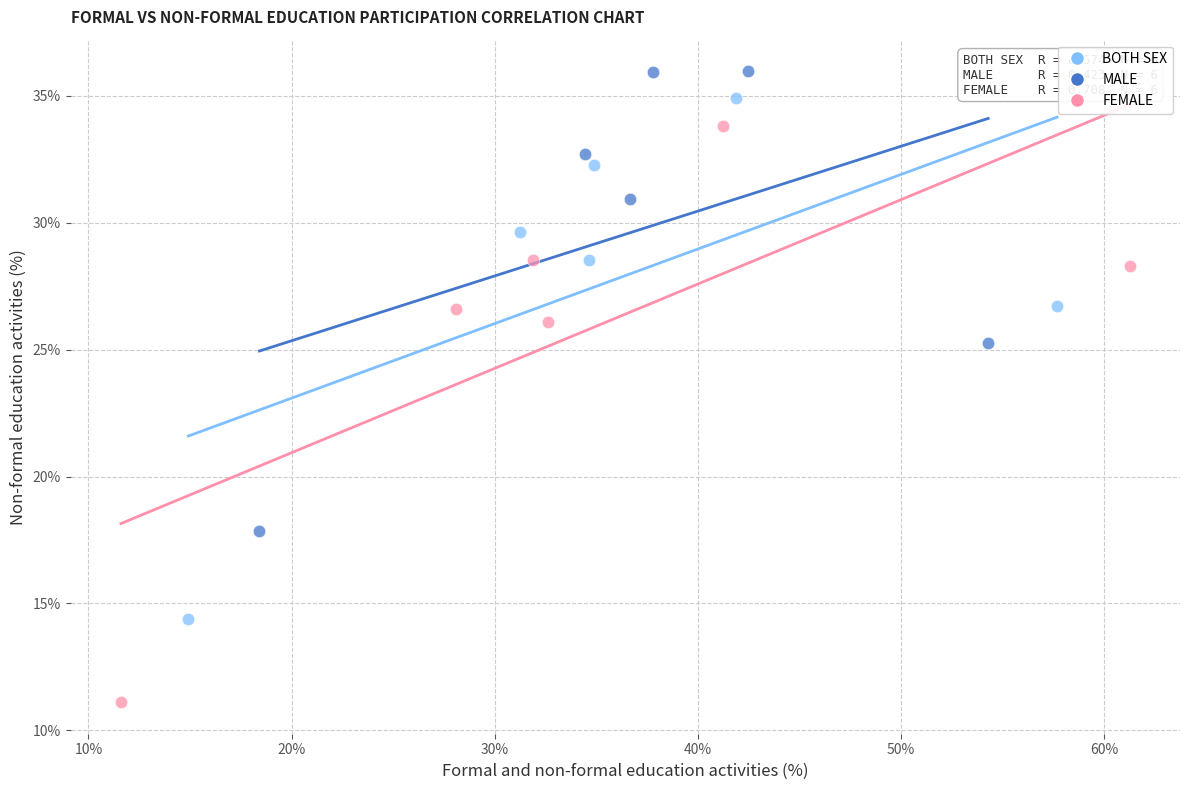

Which series contains the highest Y value?

MALE